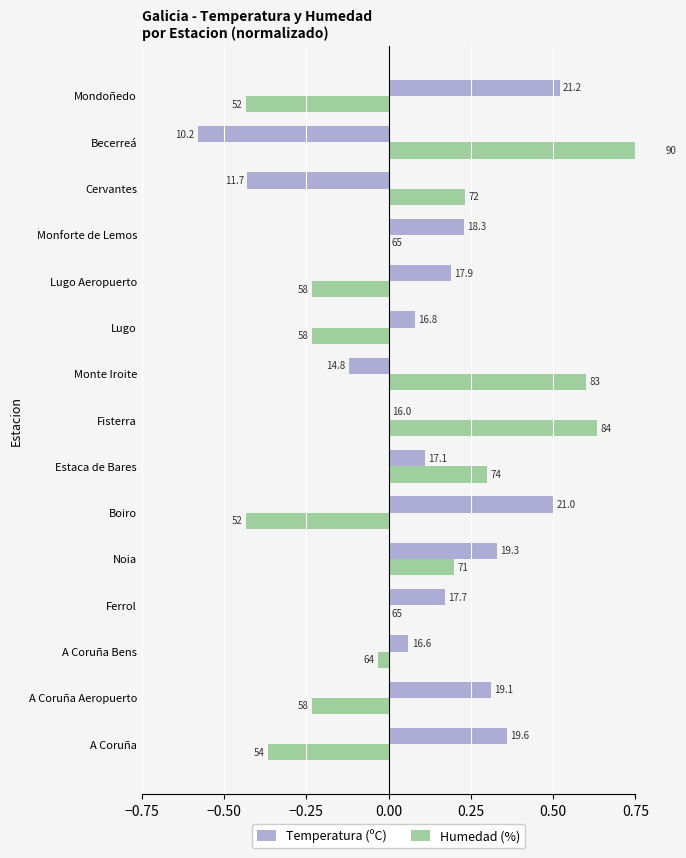

Which series has the largest total across all categories?

Temperatura (ºC)